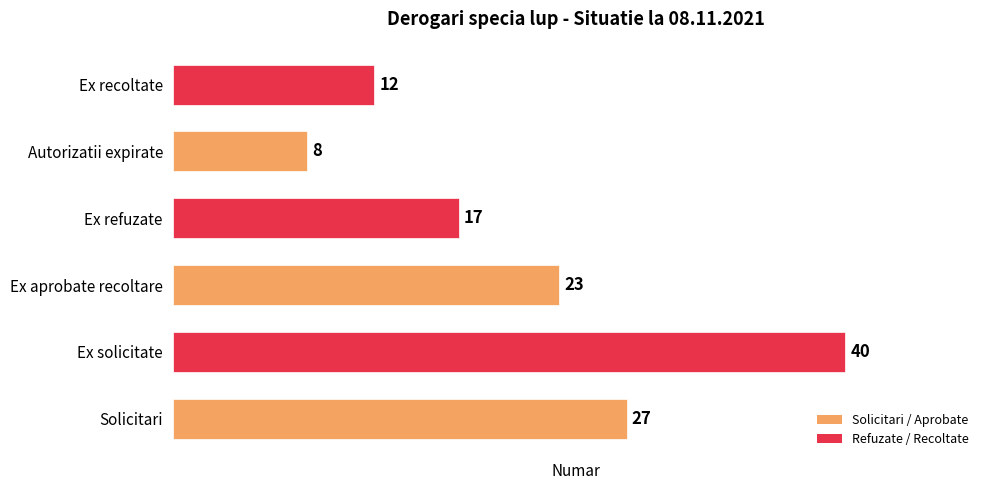

What is the ratio of the value at Ex solicitate to the value at Ex aprobate recoltare?

1.7